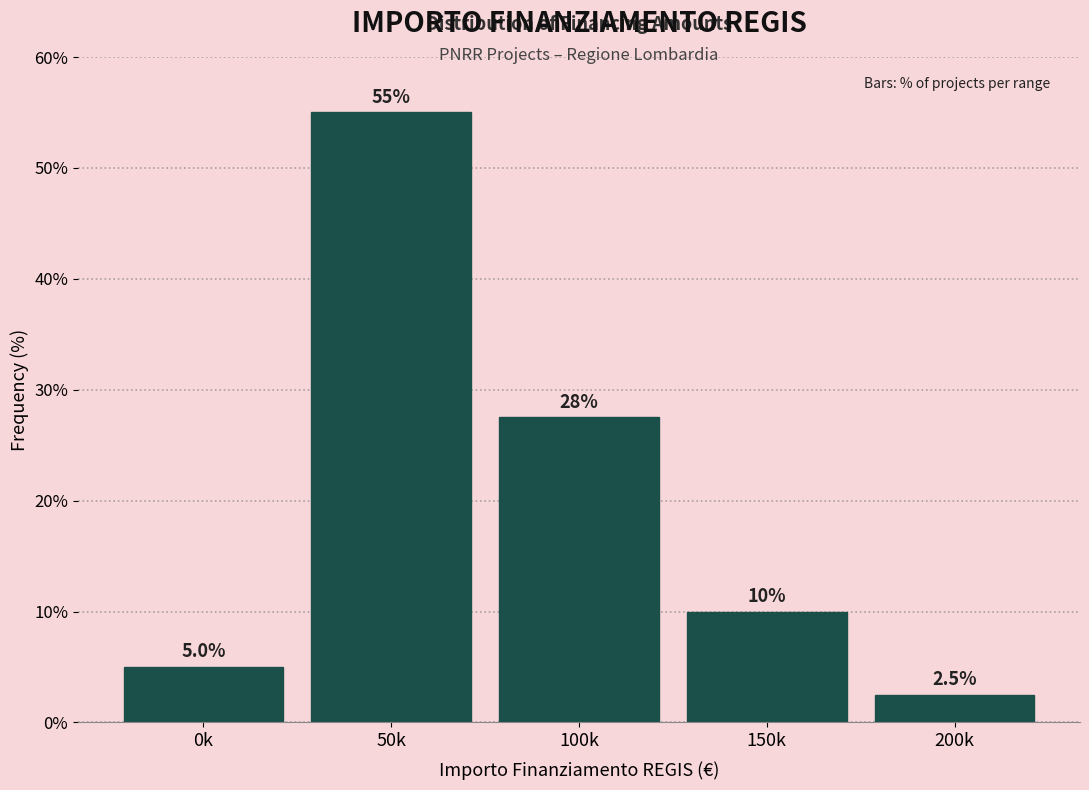

Reading left to right, transcribe all the data shown in this chart.

5.0	55.0	27.5	10.0	2.5